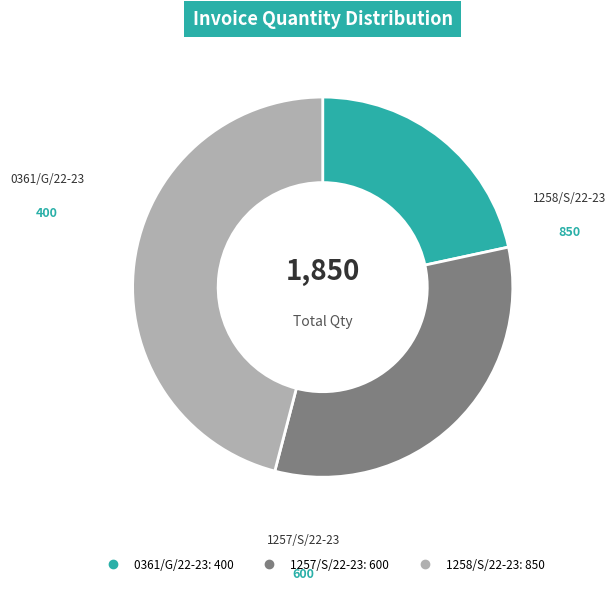

How many slices are in this pie chart?

3